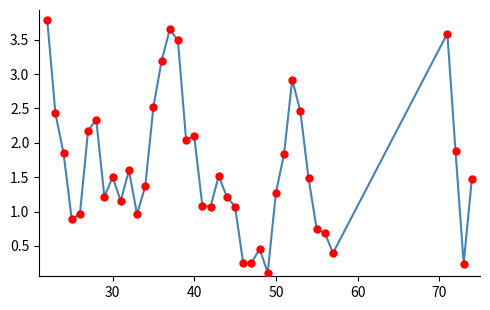

What is the difference between the maximum and minimum values?

3.7